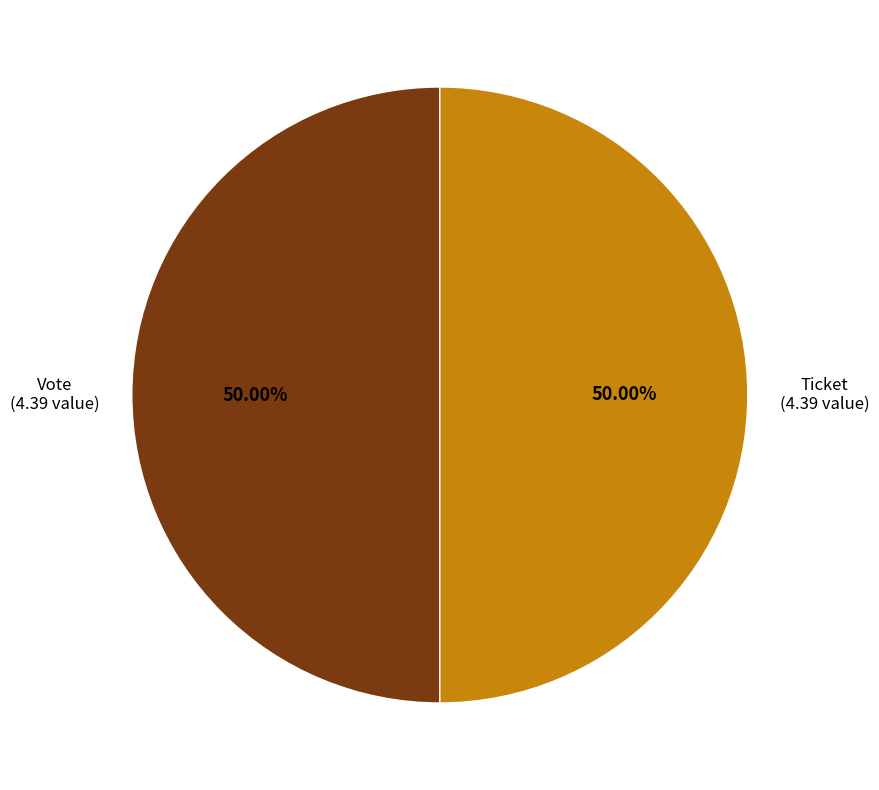

Count the number of slices in the pie.

2